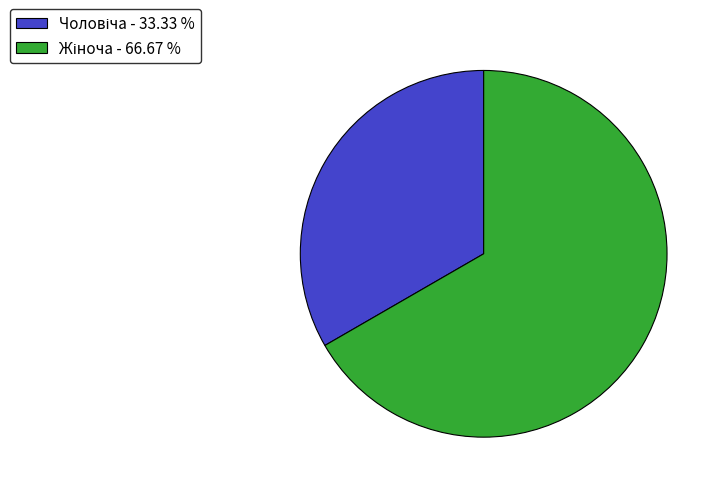

Does any single category account for the majority?

Yes